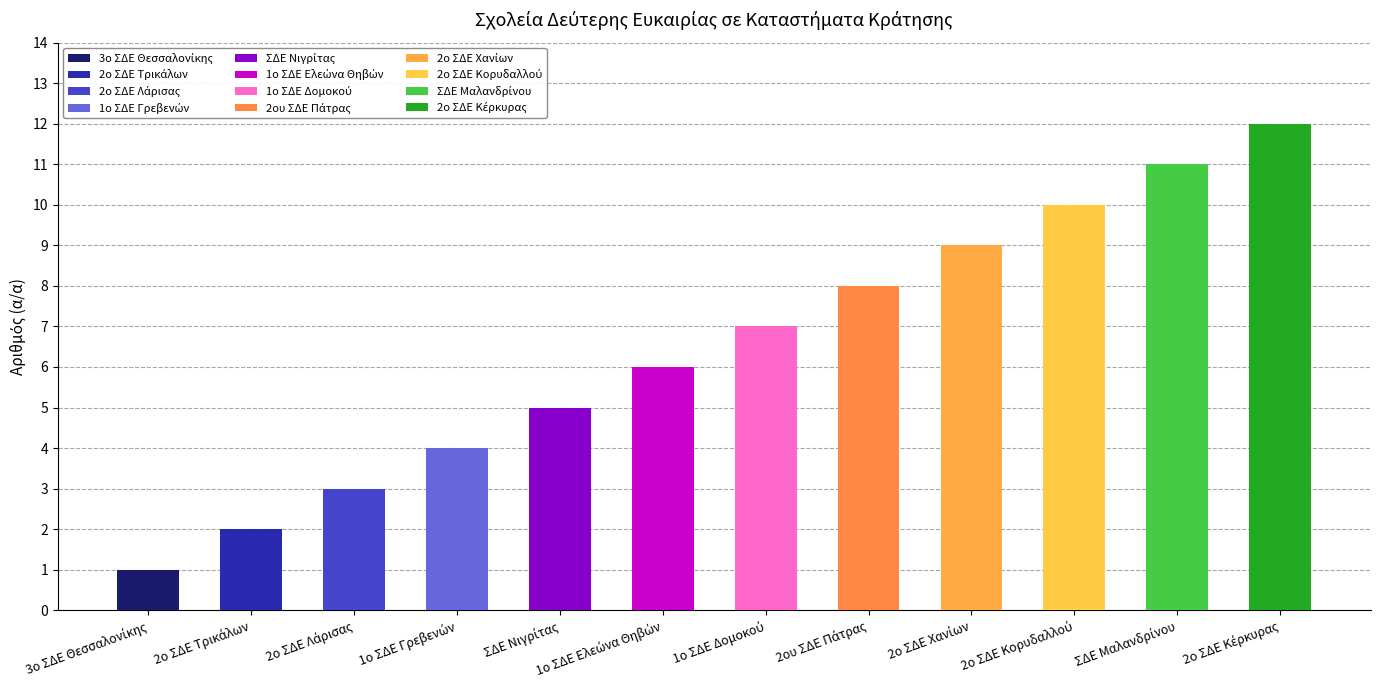

List the labels in order of value, largest first.

2o ΣΔΕ Κέρκυρας, ΣΔΕ Μαλανδρίνου, 2ο ΣΔΕ Κορυδαλλού, 2ο ΣΔΕ Χανίων, 2ου ΣΔΕ Πάτρας, 1ο ΣΔΕ Δομοκού, 1ο ΣΔΕ Ελεώνα Θηβών, ΣΔΕ Νιγρίτας, 1ο ΣΔΕ Γρεβενών, 2ο ΣΔΕ Λάρισας, 2ο ΣΔΕ Τρικάλων, 3ο ΣΔΕ Θεσσαλονίκης